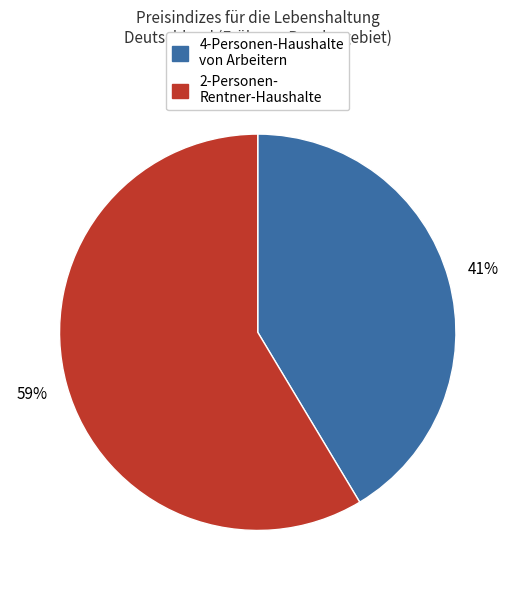

To the nearest percent, what is the average slice percentage?

50%